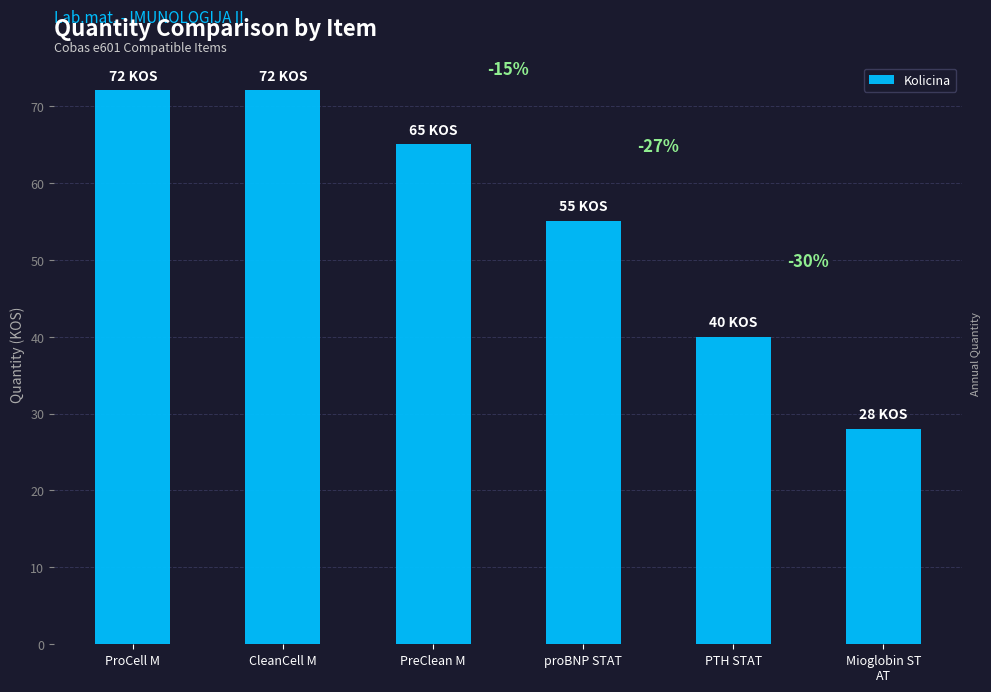

Are the bars horizontal?

No